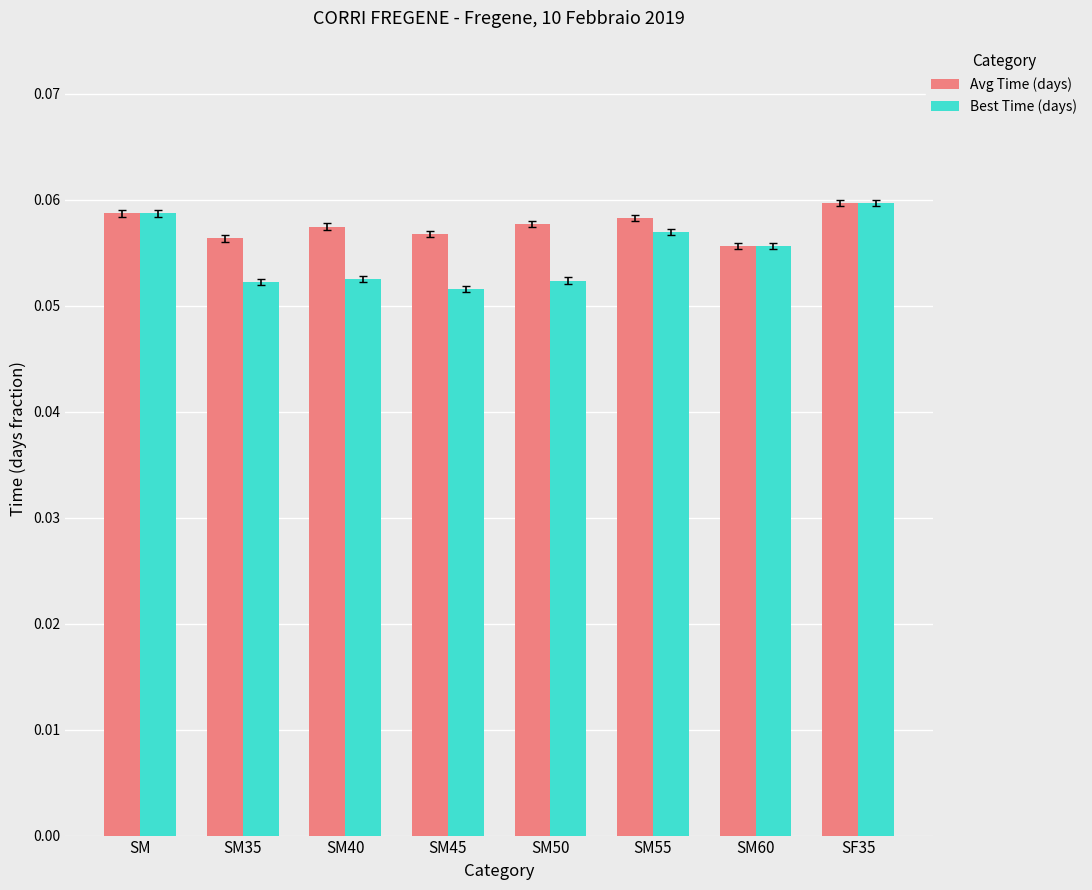

At how many categories does at least one series exceed 0?

8